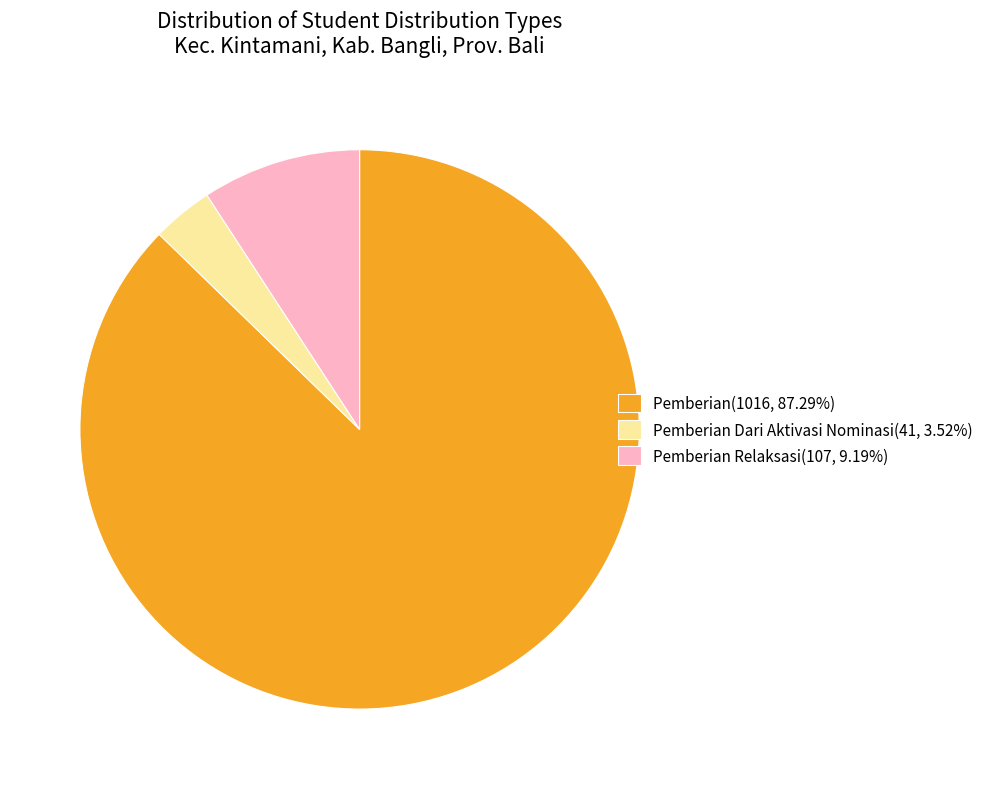

Approximately how many times larger is the value at Pemberian(1016, 87.29%) compared to Pemberian Relaksasi(107, 9.19%)?

9.5